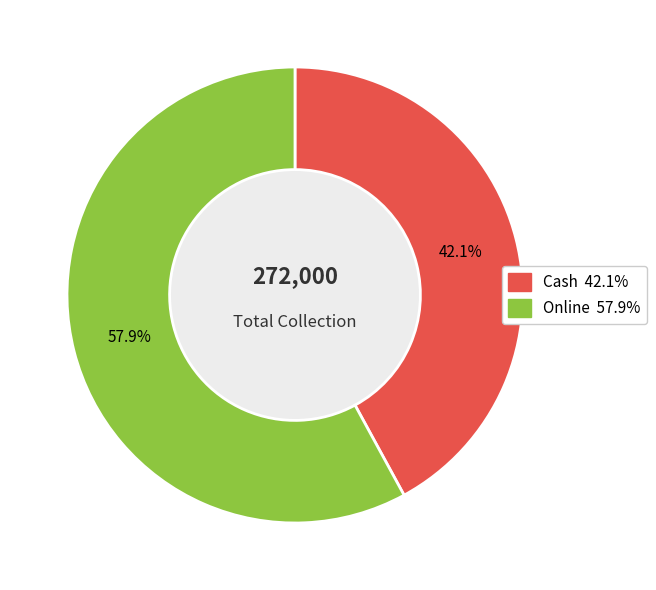

What is the largest slice in the pie chart?

Online